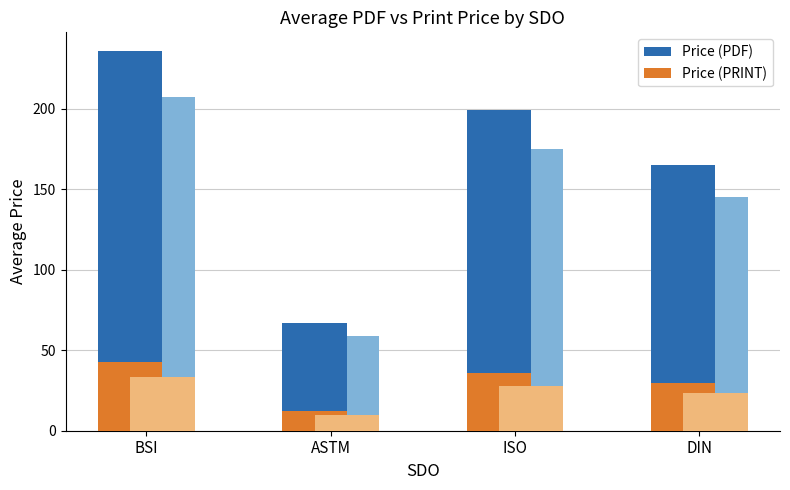

Between ASTM and ISO, which series saw the biggest shift?

Price (PDF)